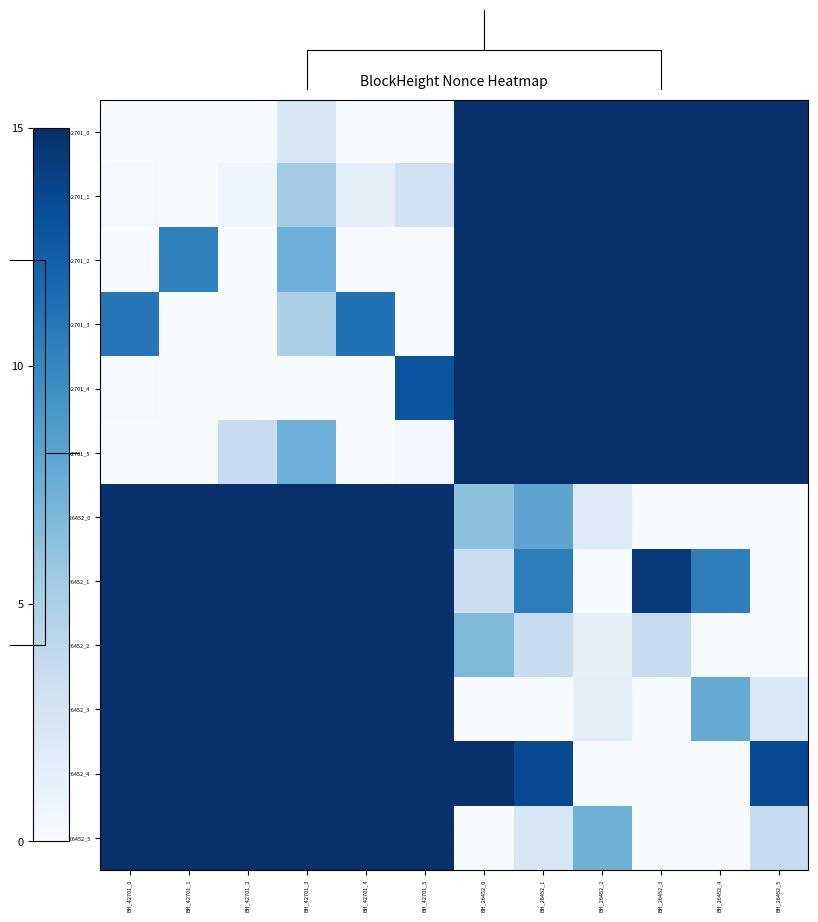

What is the sum of the BH_26452_5 values at BH_42701_3 and BH_42701_5?

30.0